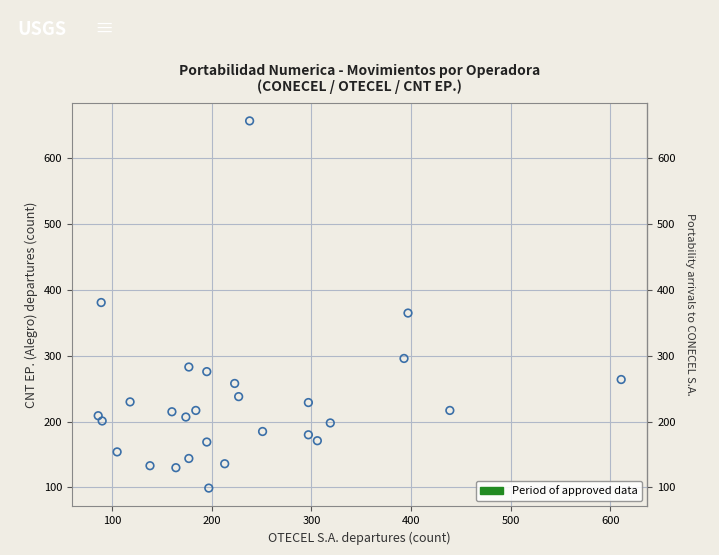

What is the range of Y values (max minus min)?

558